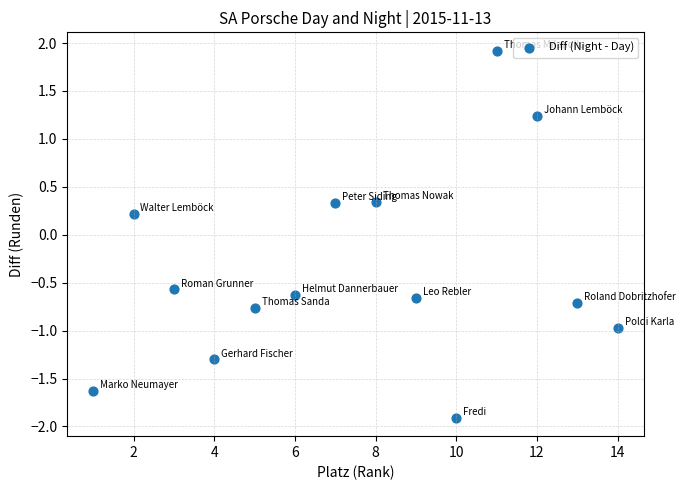

What is the range of Y values (max minus min)?

3.8